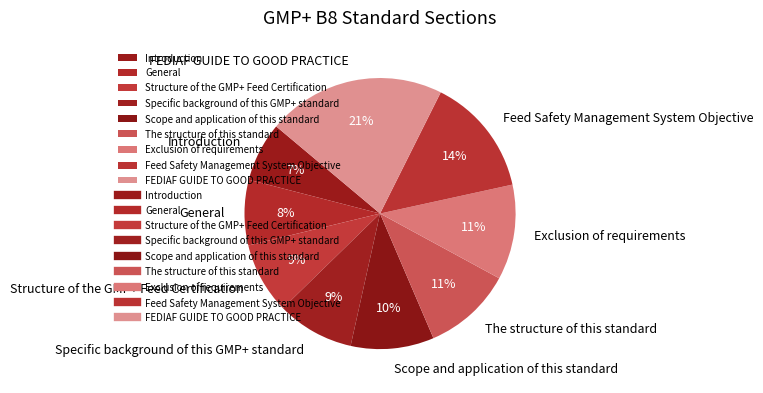

The Specific background of this GMP+ standard slice represents 9% of the pie. True or false?

True